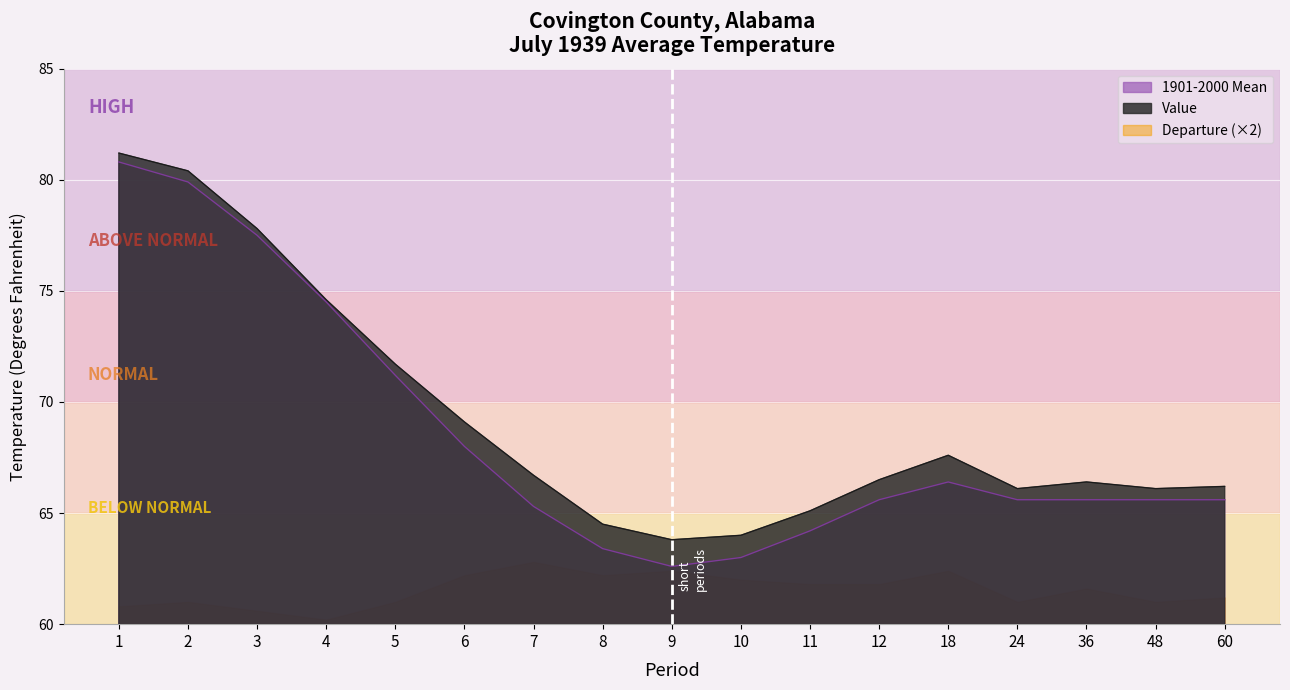

Where is the first local maximum for Value?

18